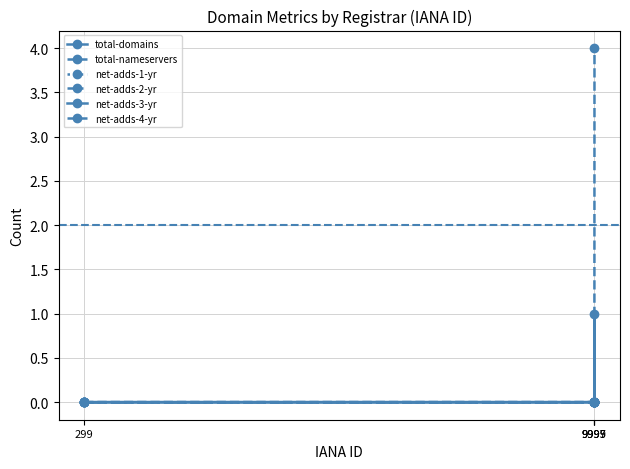

True or false: net-adds-1-yr and net-adds-4-yr intersect in this chart.

False